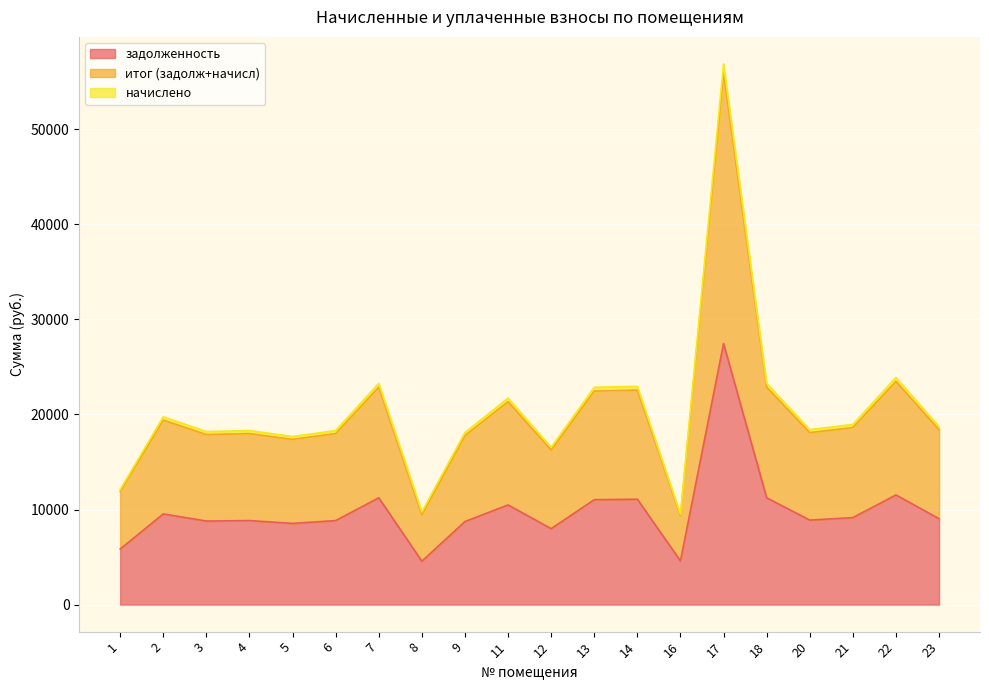

At which category is the sum across all series the highest?

17